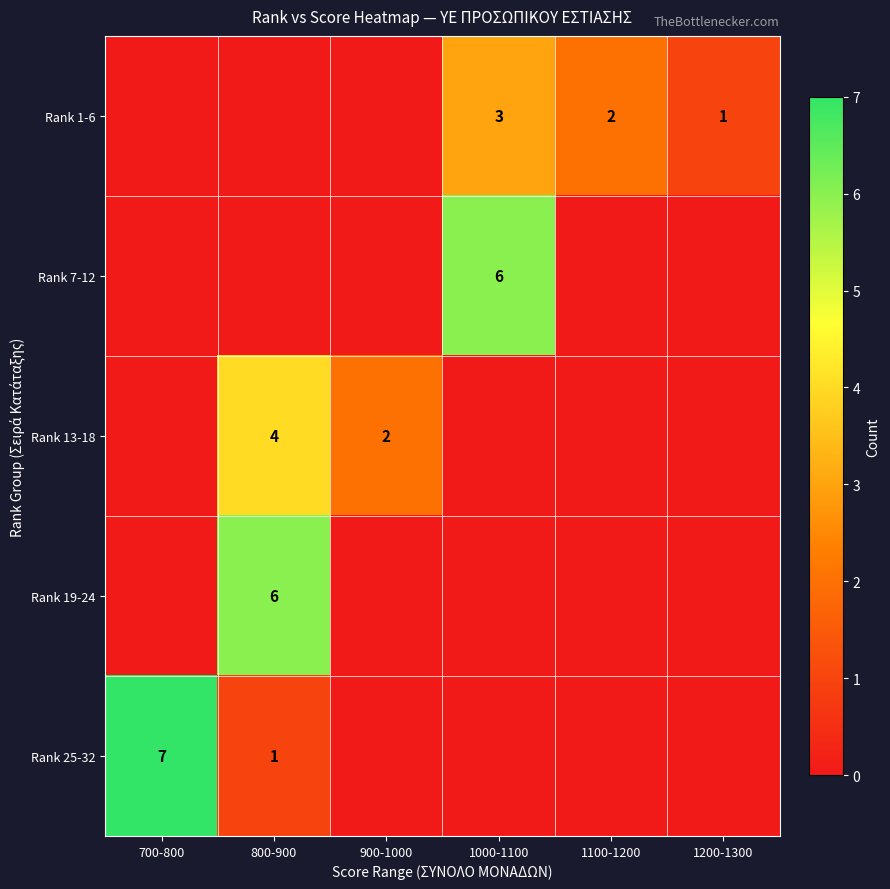

Which category has the lowest value across all series?

700-800